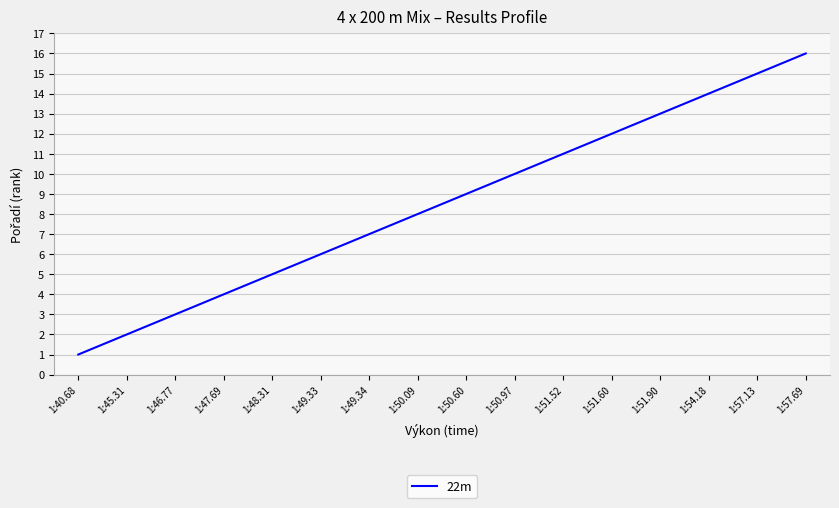

True or false: the data shows 25 at 1:57.13.

False